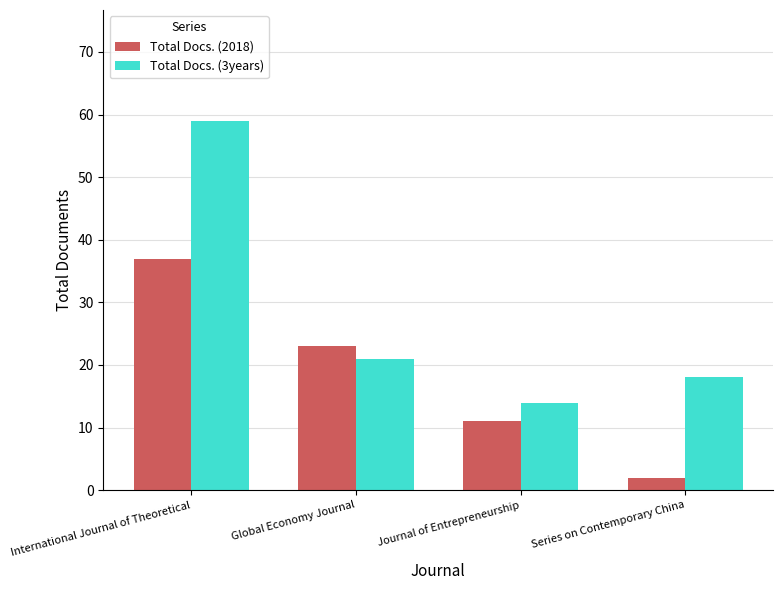

At which label does Total Docs. (3years) first exceed 21?

International Journal of Theoretical